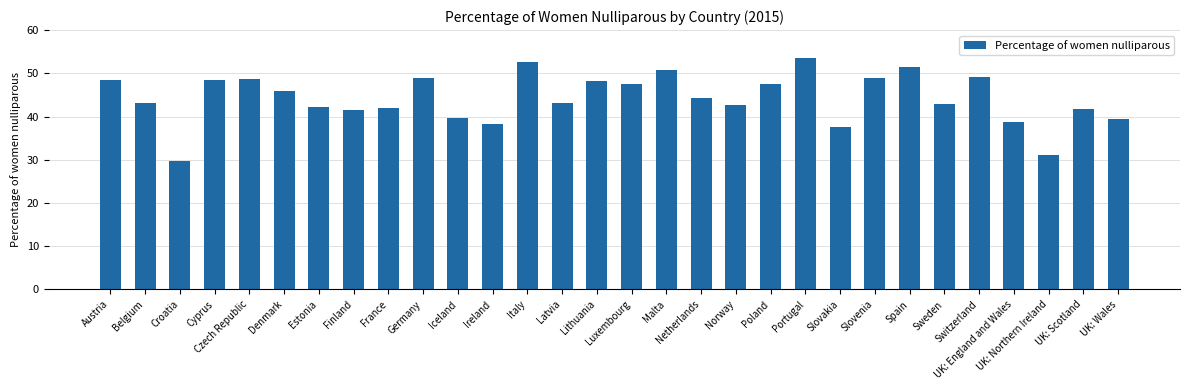

What is the greatest value displayed?

53.5